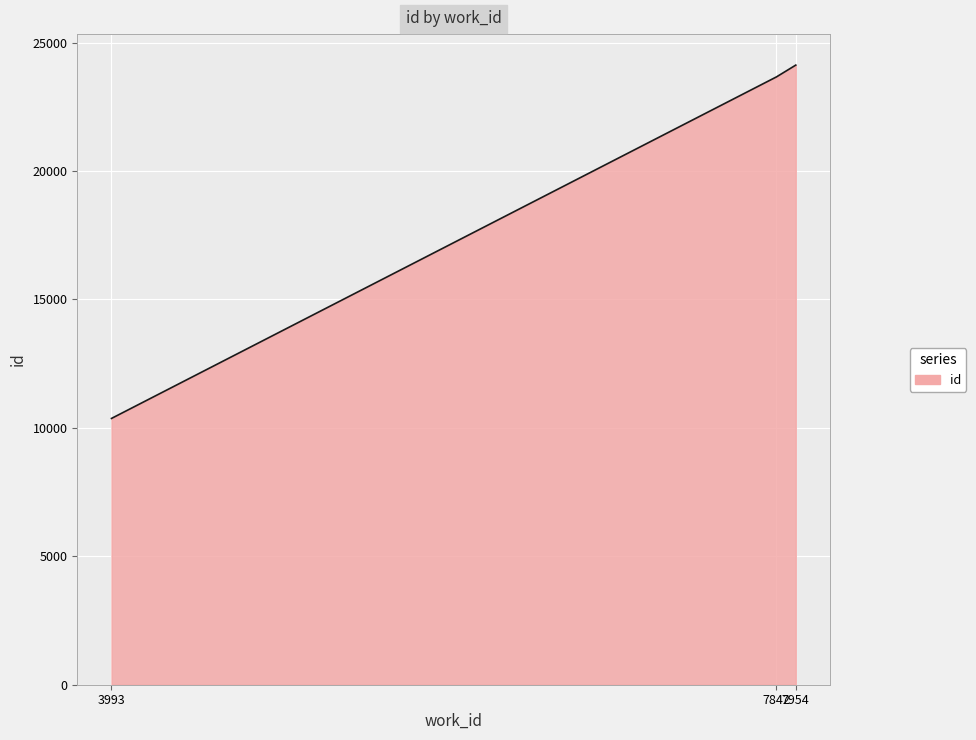

Which category has the lowest value across all series?

3993